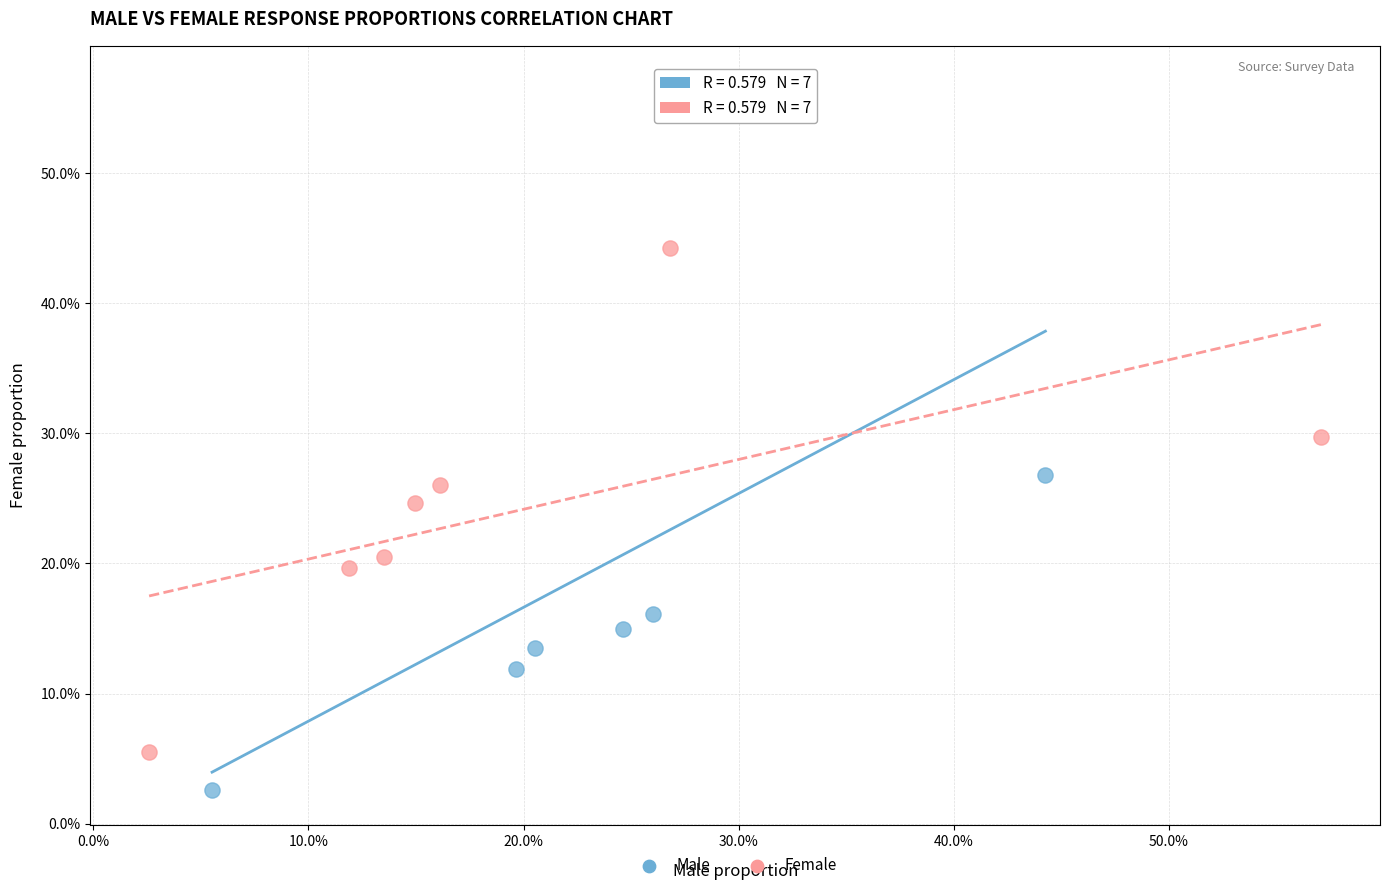

Which series has the largest Y range (max minus min)?

Male